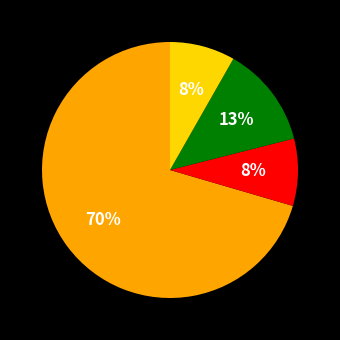

How many slices are in this pie chart?

4